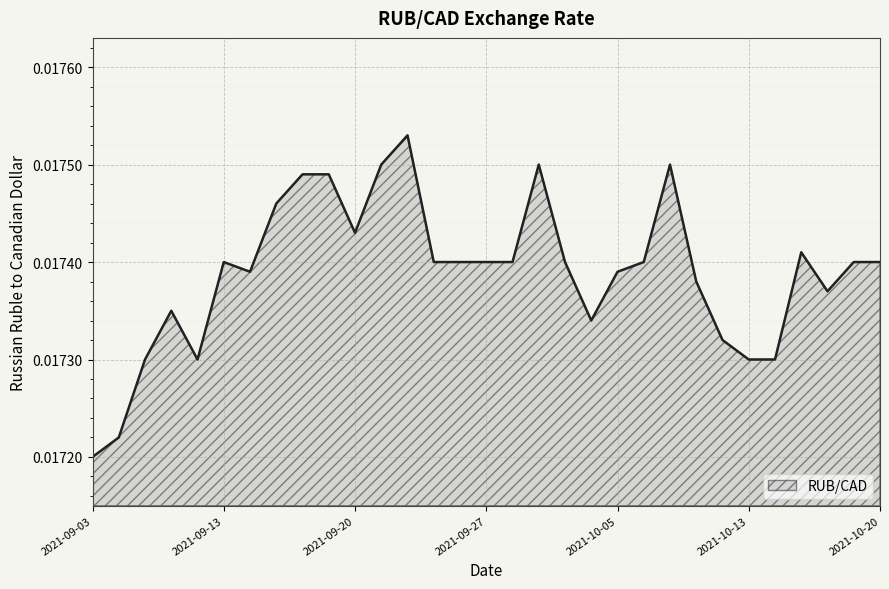

What is the label of the 25th point from the right?

2021-09-14